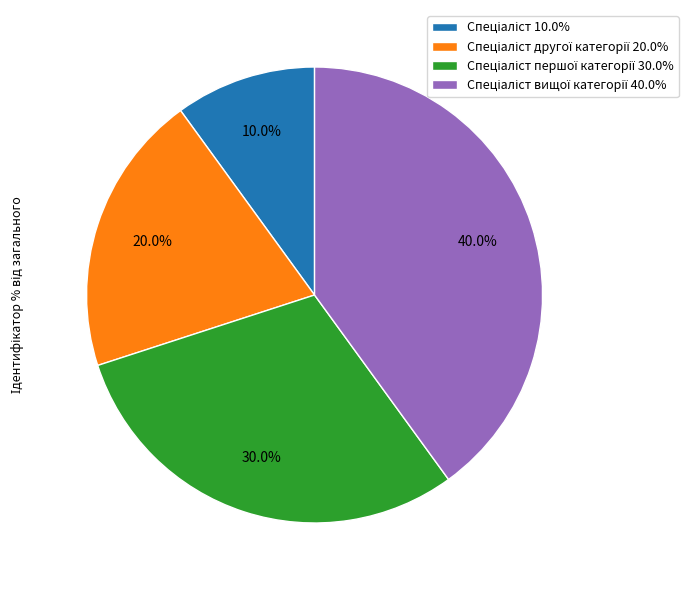

Count the number of slices in the pie.

4